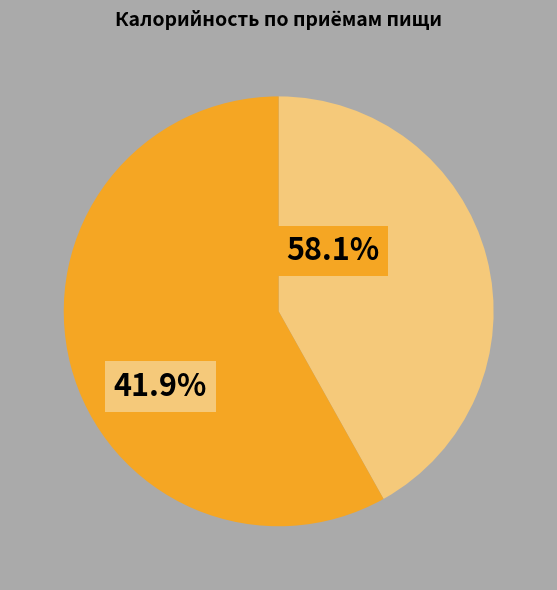

Which has a higher value, Обед or Завтрак?

Обед